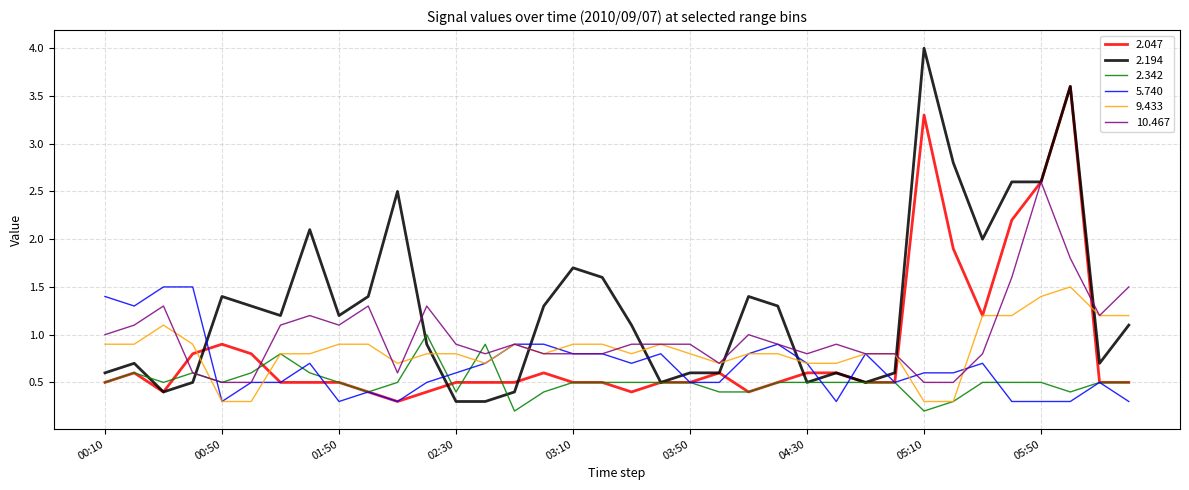

What is the lowest value of the 9.433 series?

0.3